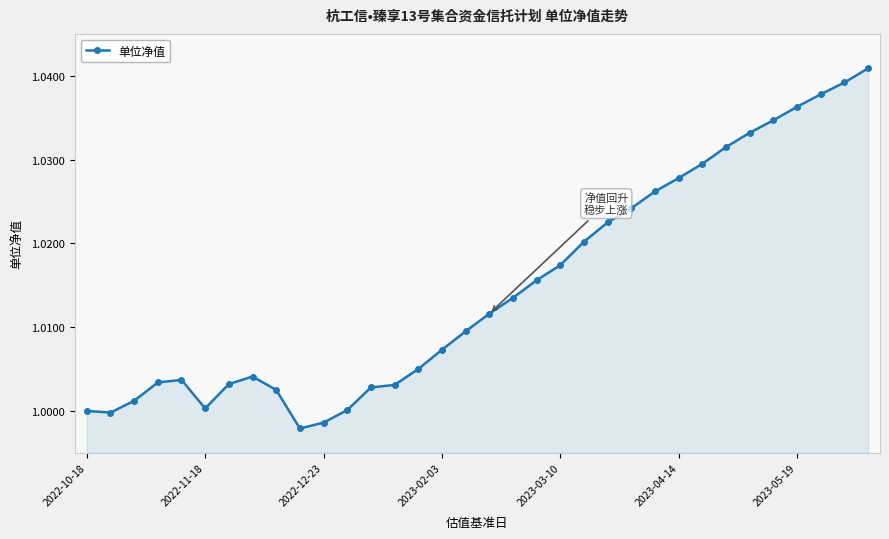

Does the chart have visible grid lines?

Yes